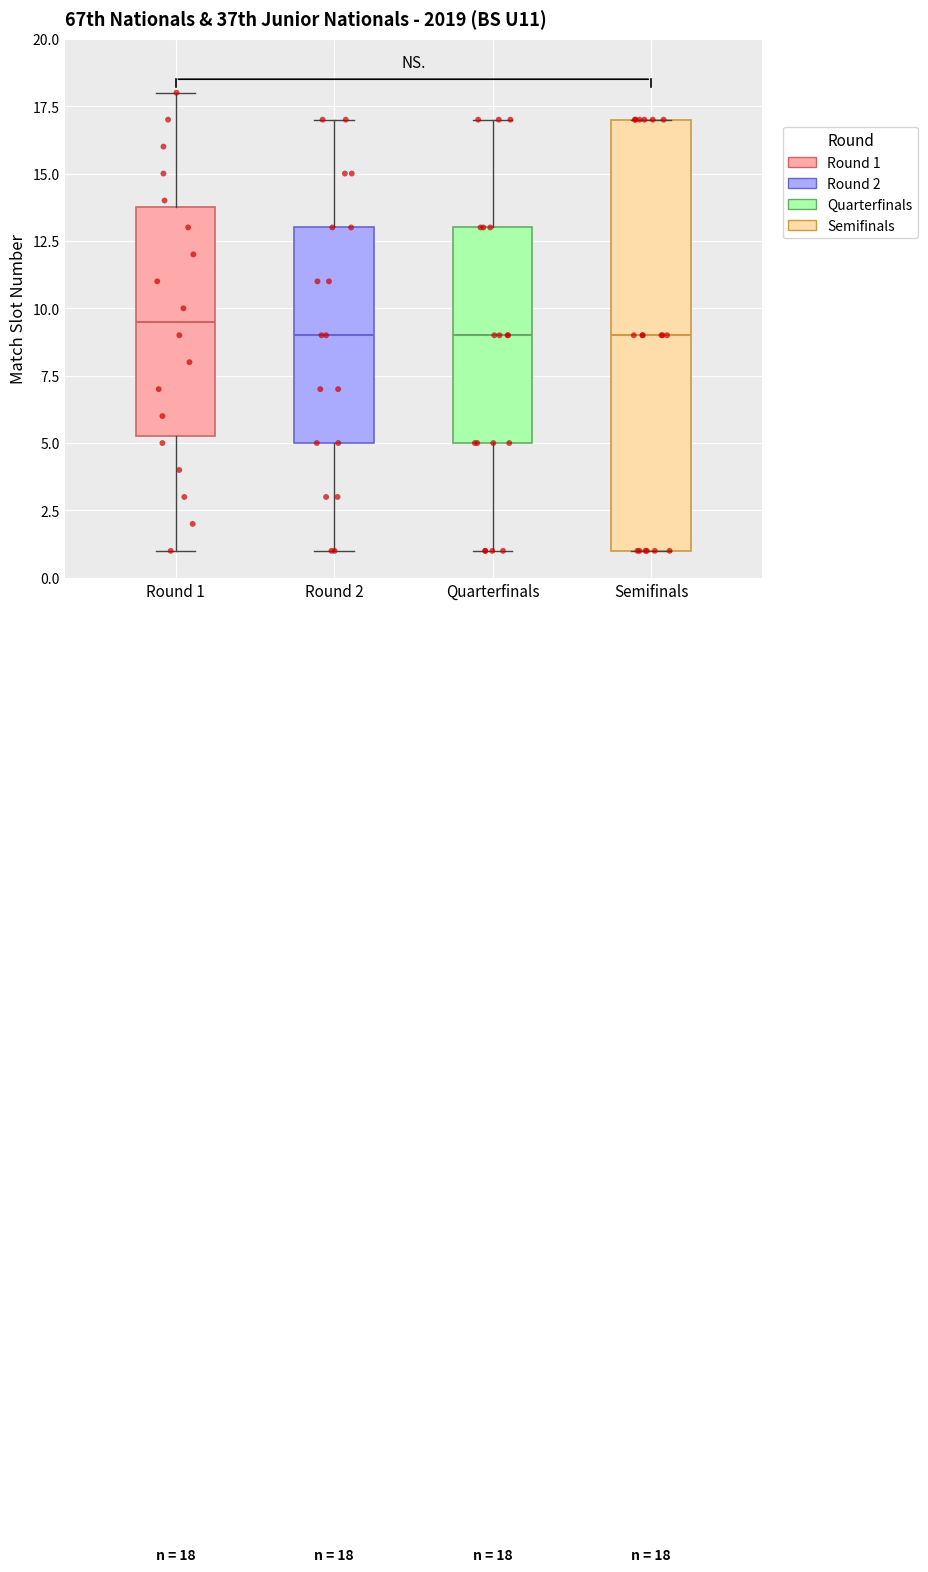

Which box is the tallest, from its lower edge to its upper edge?

Semifinals